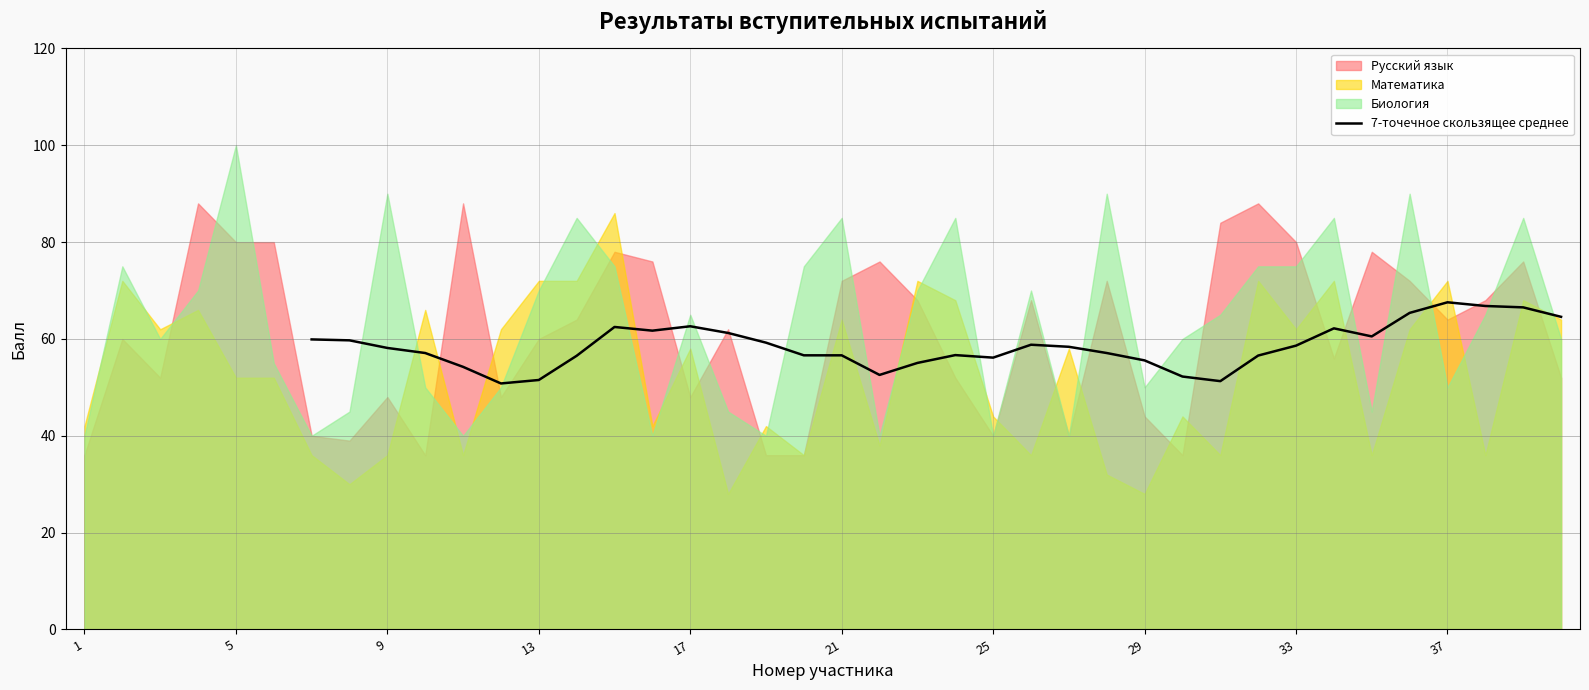

True or false: 7-точечное скользящее среднее has a value of 41.3 at 17.

False